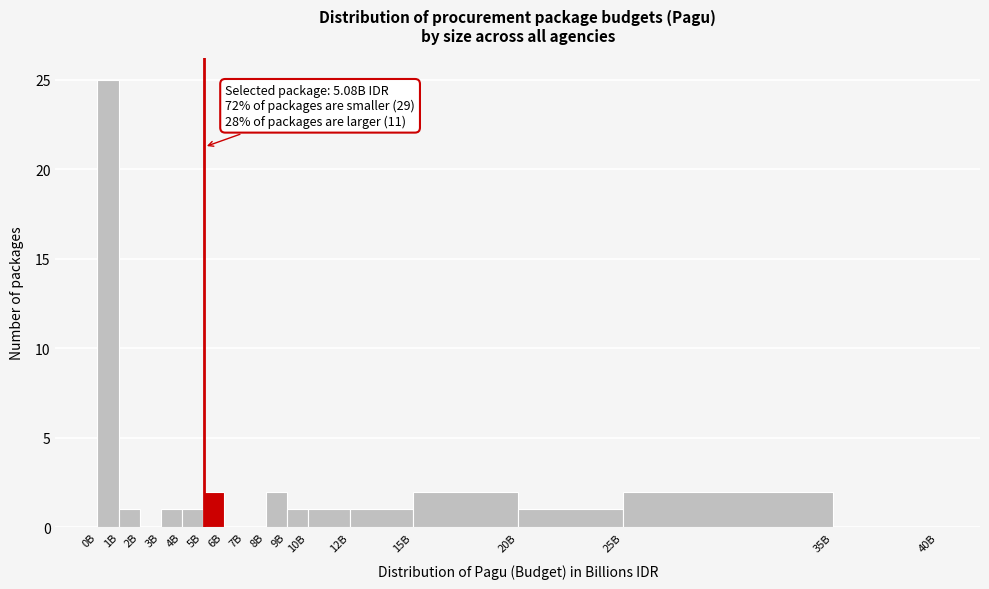

Reading left to right, what are all the values shown in this chart?

0B=25	1B=1	2B=0	3B=1	4B=1	5B=2	6B=0	7B=0	8B=2	9B=1	10B=1	12B=1	15B=2	20B=1	25B=2	35B=0